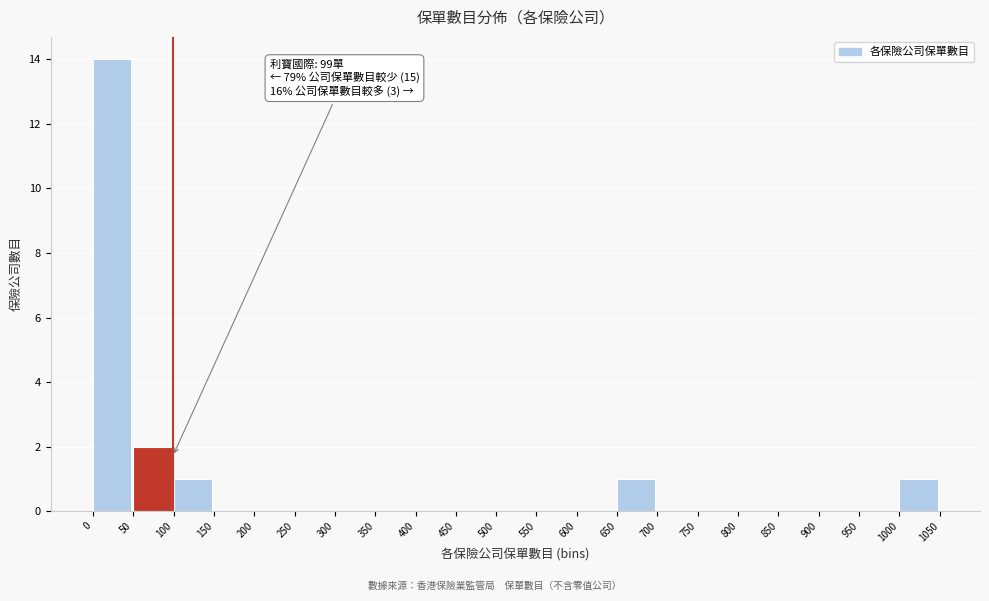

Over which range of the x-axis is the bar tallest?

0 to 50